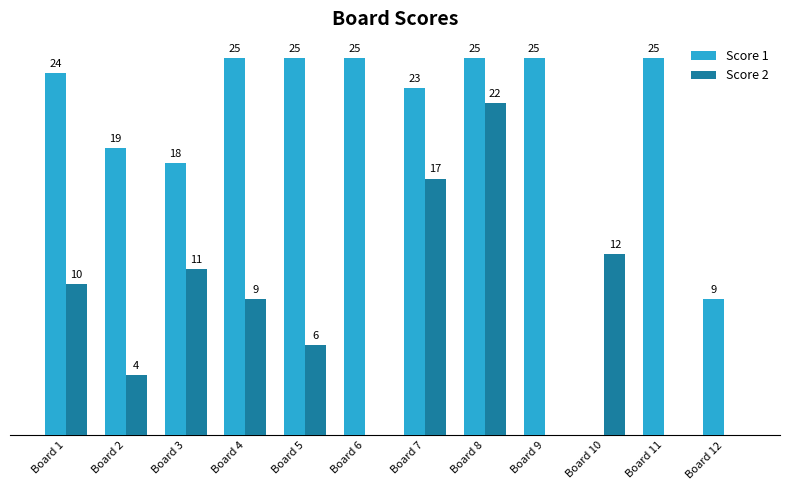

At which category is the sum across all series the highest?

Board 8